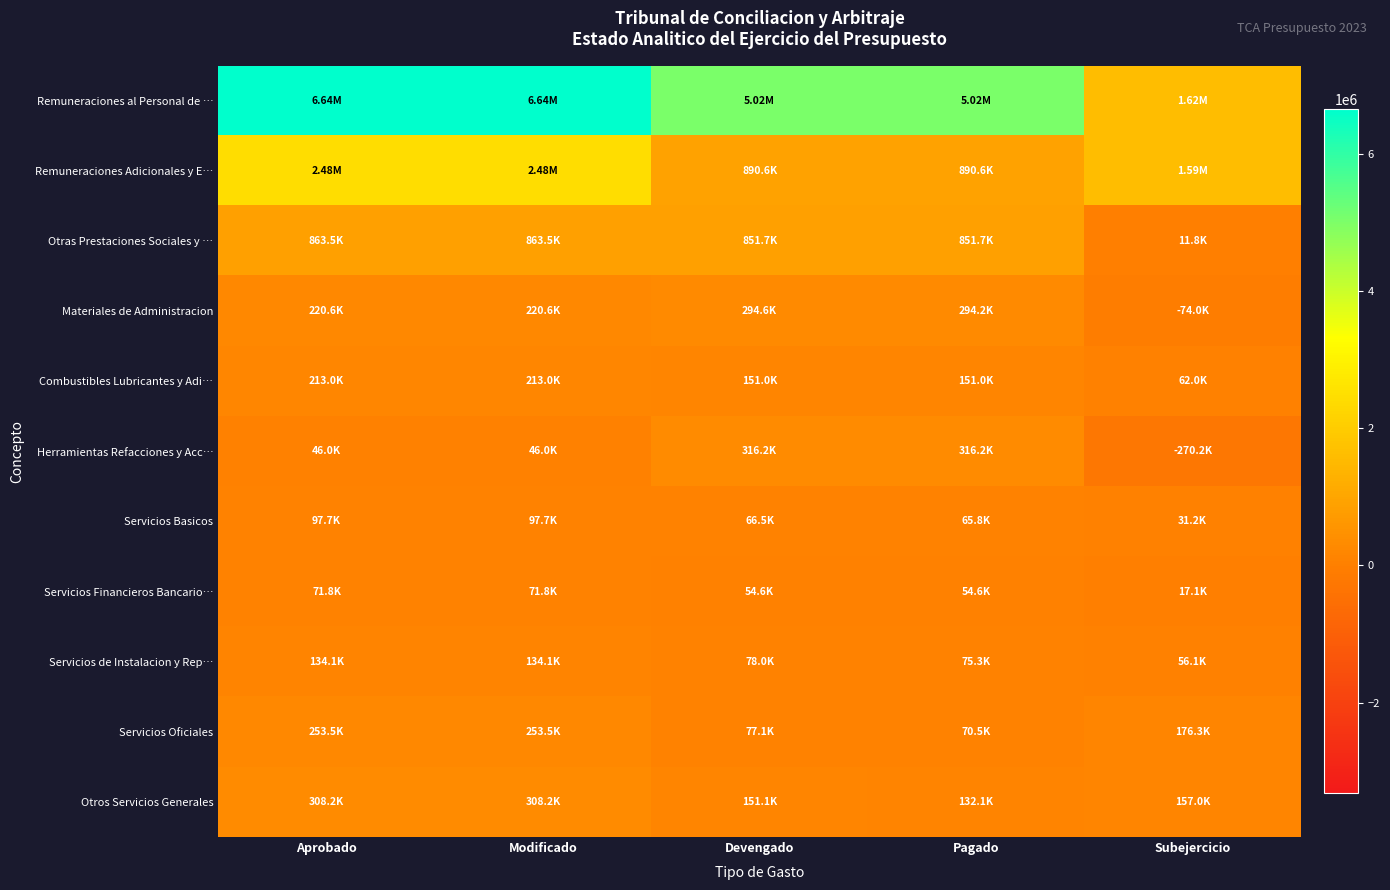

Reading left to right, what are all the values shown in this chart?

Remuneraciones al Personal de …: Aprobado=6641928.0	Modificado=6641928.0	Devengado=5021460.0	Pagado=5021460.0	Subejercicio=1620468.0
Remuneraciones Adicionales y E…: Aprobado=2476408.5	Modificado=2476408.5	Devengado=890588.0	Pagado=890588.0	Subejercicio=1585820.5
Otras Prestaciones Sociales y …: Aprobado=863512.2	Modificado=863512.2	Devengado=851703.0	Pagado=851703.0	Subejercicio=11809.2
Materiales de Administracion: Aprobado=220550.0	Modificado=220550.0	Devengado=294555.0	Pagado=294246.0	Subejercicio=-74005.0
Combustibles Lubricantes y Adi…: Aprobado=213000.0	Modificado=213000.0	Devengado=151000.0	Pagado=151000.0	Subejercicio=62000.0
Herramientas Refacciones y Acc…: Aprobado=46000.0	Modificado=46000.0	Devengado=316206.0	Pagado=316206.0	Subejercicio=-270206.0
Servicios Basicos: Aprobado=97700.0	Modificado=97700.0	Devengado=66540.0	Pagado=65767.0	Subejercicio=31160.0
Servicios Financieros Bancario…: Aprobado=71757.2	Modificado=71757.2	Devengado=54636.0	Pagado=54636.0	Subejercicio=17121.2
Servicios de Instalacion y Rep…: Aprobado=134102.6	Modificado=134102.6	Devengado=77981.0	Pagado=75279.0	Subejercicio=56121.6
Servicios Oficiales: Aprobado=253476.6	Modificado=253476.6	Devengado=77147.0	Pagado=70509.0	Subejercicio=176329.6
Otros Servicios Generales: Aprobado=308160.2	Modificado=308160.2	Devengado=151128.0	Pagado=132059.0	Subejercicio=157032.2